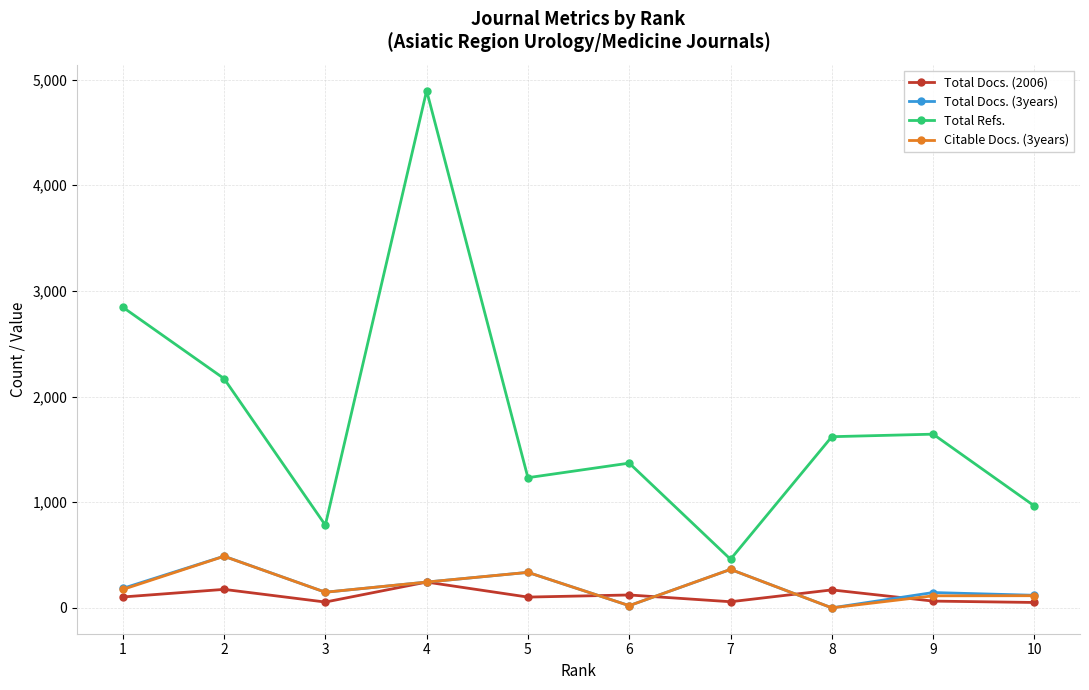

What is the value of the Total Refs. point at the 4th from the left?

4895